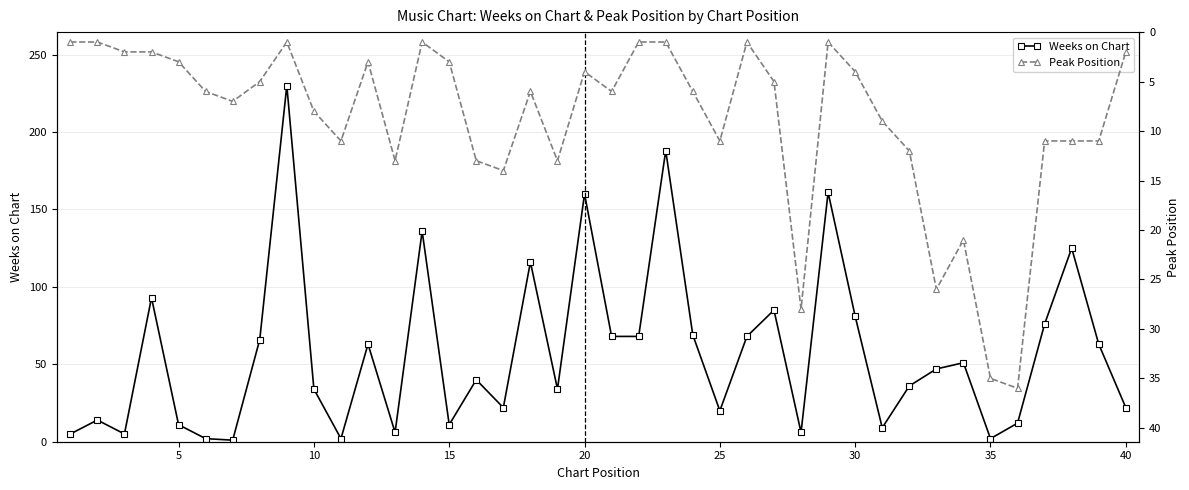

The value of Weeks on Chart at 15 is 11. True or false?

True